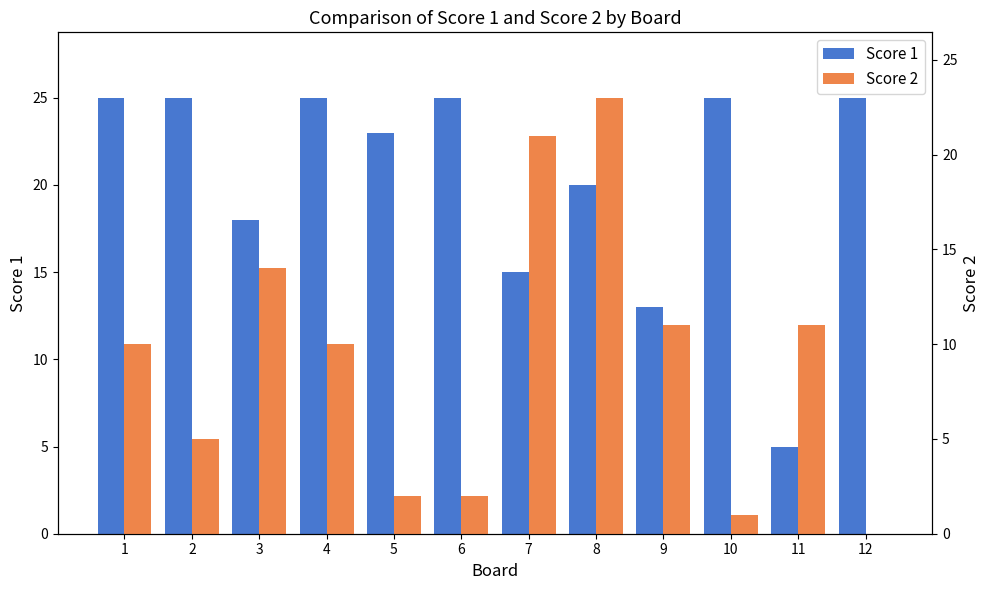

Which label corresponds to the largest value in the chart?

1